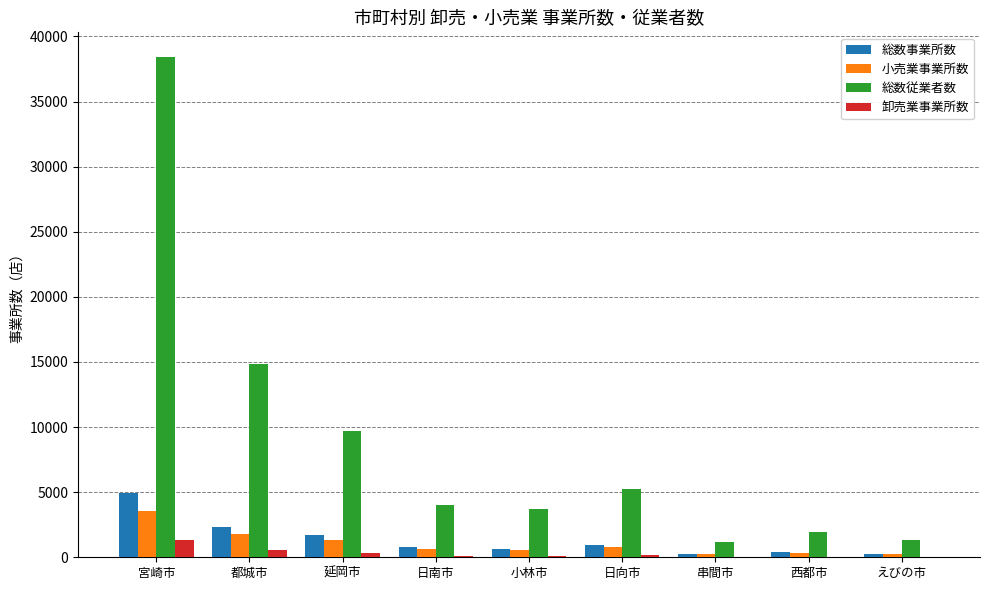

Between 日向市 and えびの市, which series saw the biggest shift?

総数従業者数